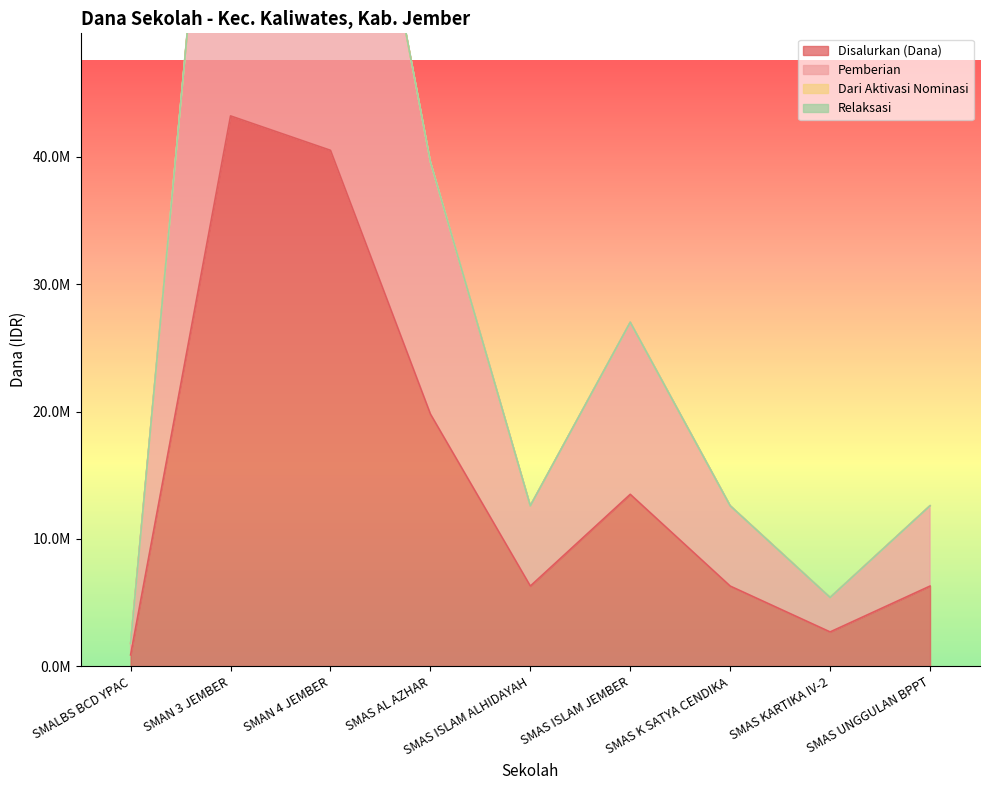

What is the minimum value shown in the chart?

900000